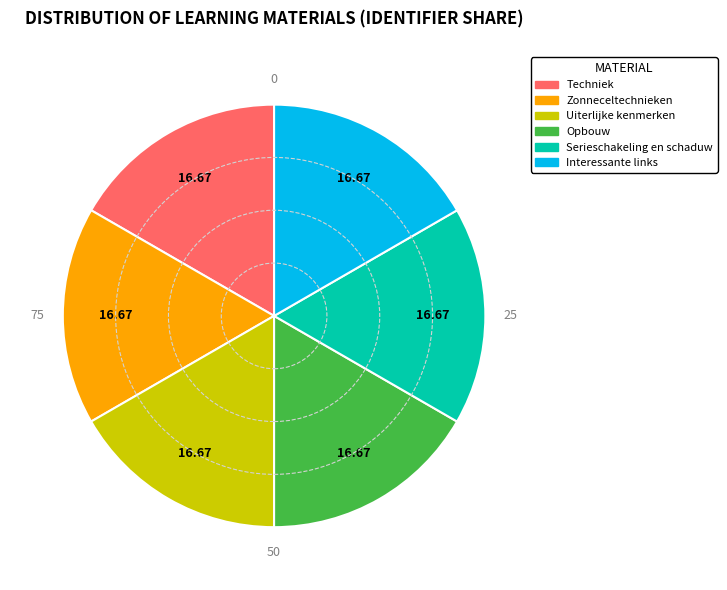

Combined, do Zonneceltechnieken and Serieschakeling en schaduw account for over 50%?

No